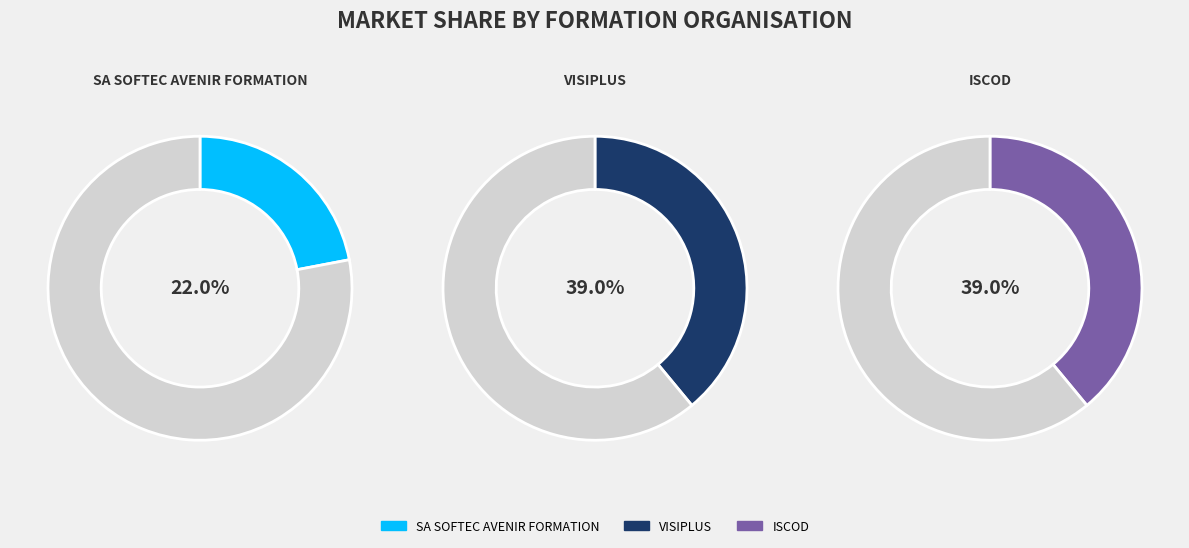

Does SA SOFTEC AVENIR FORMATION account for over 50% of the chart?

No